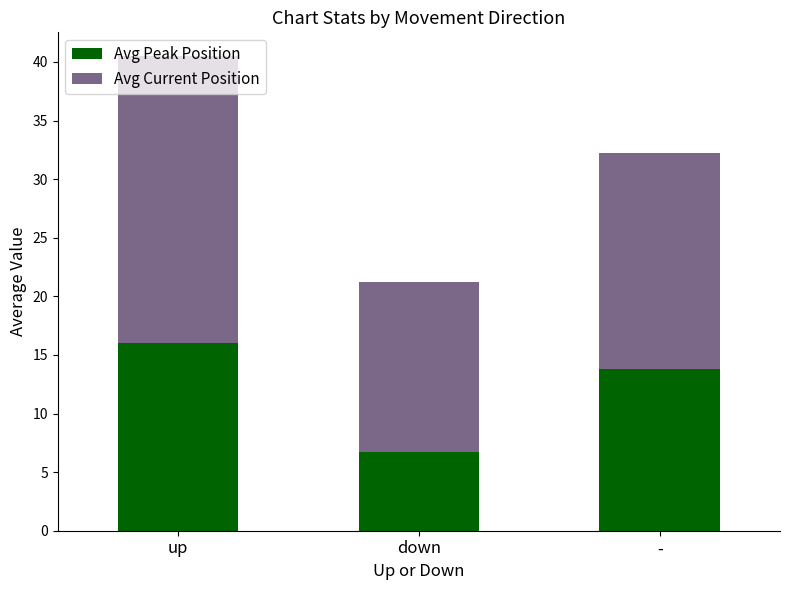

Are the bars grouped side by side (vs. stacked)?

No